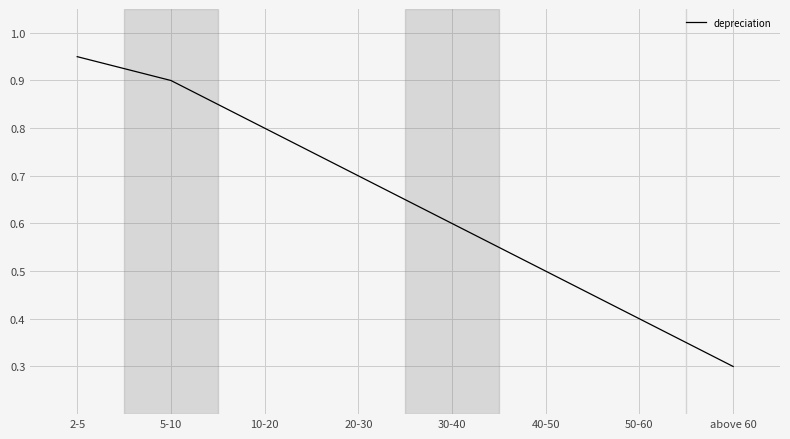

How many lines are shown in the chart?

1